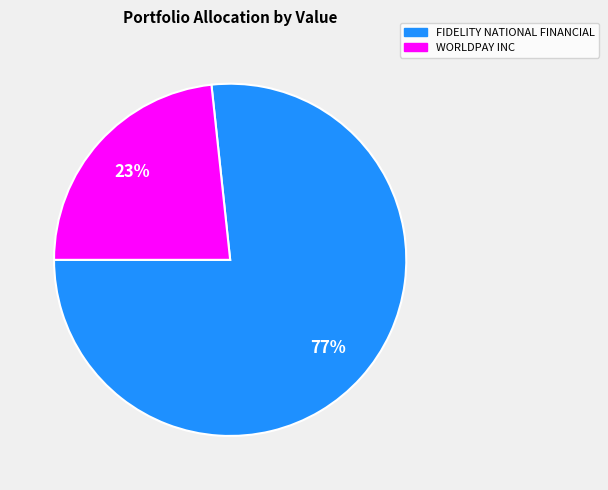

Combined, do FIDELITY NATIONAL FINANCIAL and WORLDPAY INC account for over 50%?

Yes